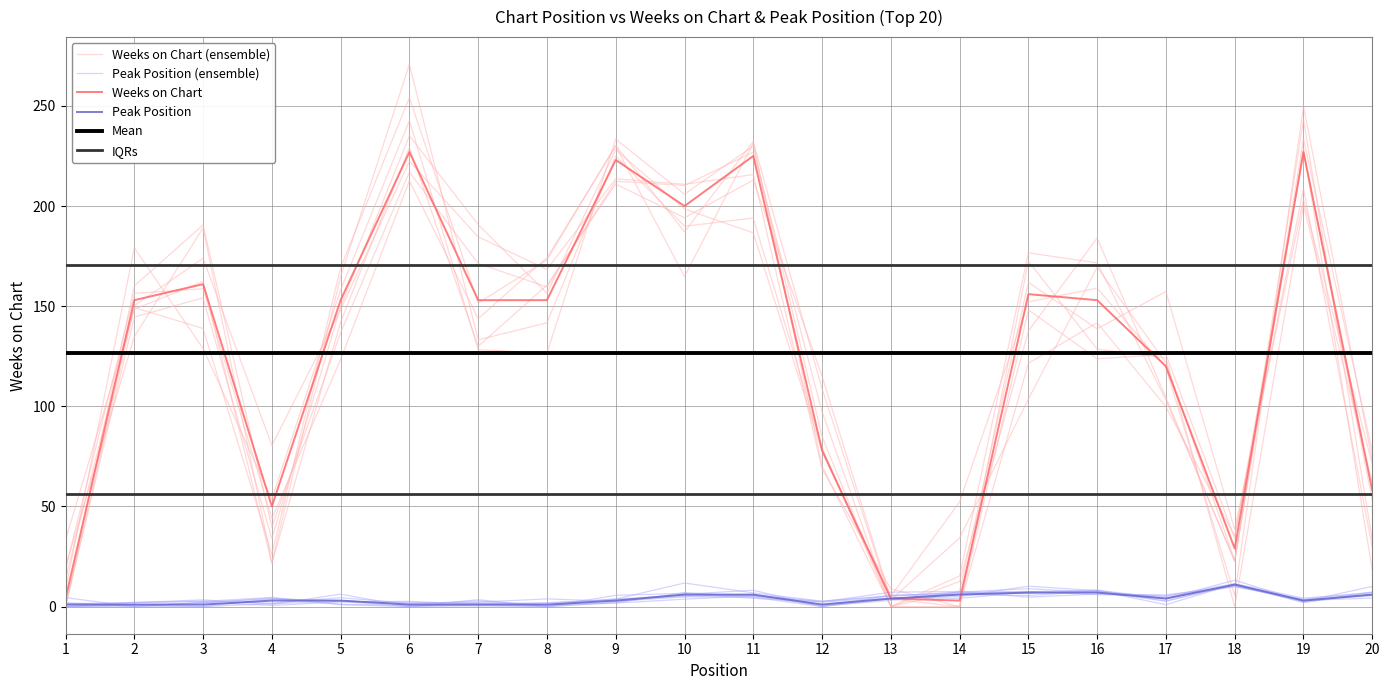

Reading left to right, transcribe all the data shown in this chart.

Weeks on Chart (ensemble): 13.9	150.2	174.0	80.5	148.3	222.3	184.6	168.3	213.6	210.9	215.7	68.7	8.8	0.0	121.5	141.8	99.7	35.3	208.8	29.8
Peak Position (ensemble): 0.0	2.2	2.7	1.8	4.4	1.6	2.2	3.8	2.6	4.9	4.7	0.0	3.9	6.5	7.4	8.2	4.0	13.2	2.6	10.1
Weeks on Chart: 4.0	153.0	161.0	50.0	153.0	227.0	153.0	153.0	223.0	200.0	225.0	78.0	4.0	3.0	156.0	153.0	120.0	29.0	227.0	58.0
Peak Position: 1.0	1.0	1.0	3.0	3.0	1.0	1.0	1.0	3.0	6.0	6.0	1.0	4.0	6.0	7.0	7.0	4.0	11.0	3.0	6.0
Mean: 126.5	126.5	126.5	126.5	126.5	126.5	126.5	126.5	126.5	126.5	126.5	126.5	126.5	126.5	126.5	126.5	126.5	126.5	126.5	126.5
IQRs: 56.0	56.0	56.0	56.0	56.0	56.0	56.0	56.0	56.0	56.0	56.0	56.0	56.0	56.0	56.0	56.0	56.0	56.0	56.0	56.0